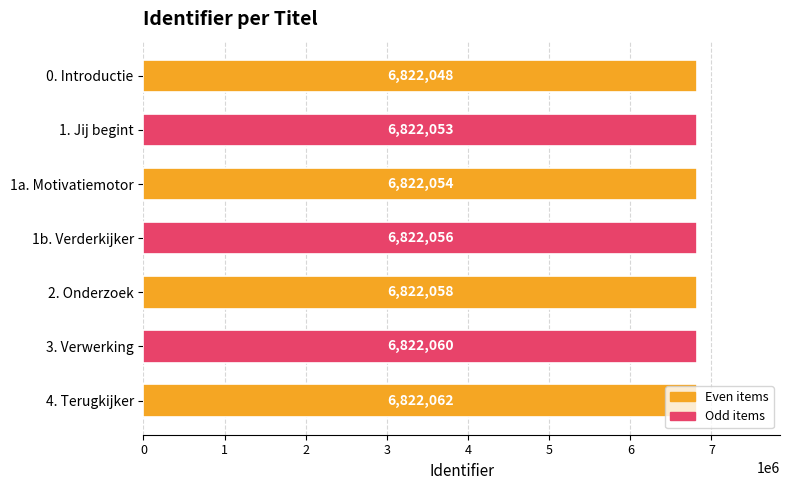

The chart shows a value of 10616429 at 1. Jij begint. True or false?

False